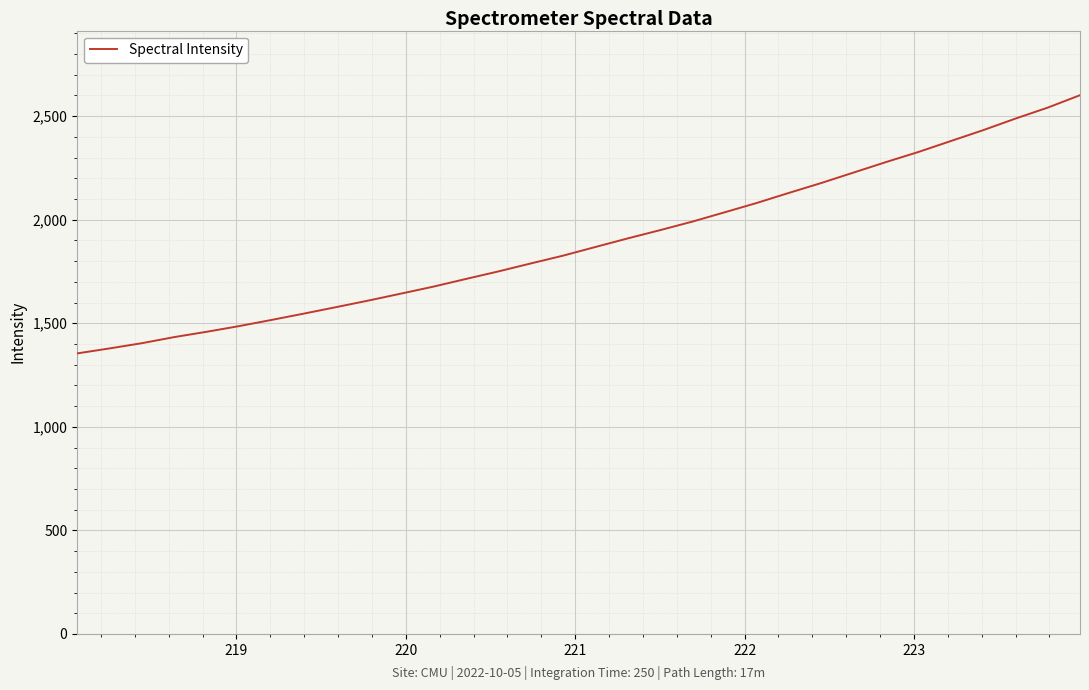

What is the maximum value shown in the chart?

2600.7